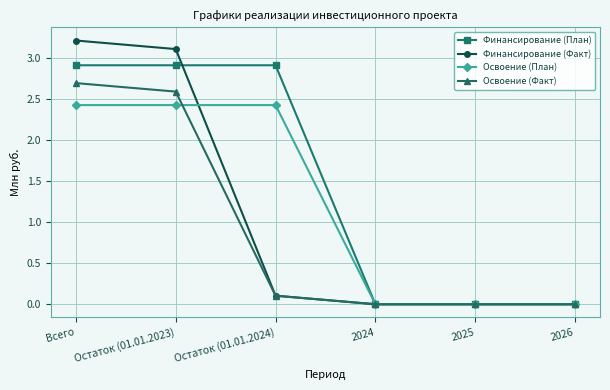

What is the difference between the second highest and second lowest values in the Освоение (План) series?

2.4